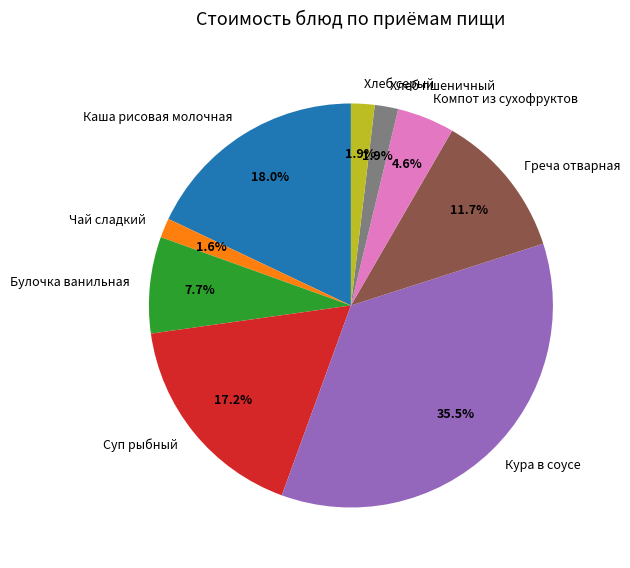

To the nearest percent, what is the difference between the Компот из сухофруктов and Кура в соусе slice percentages?

31%